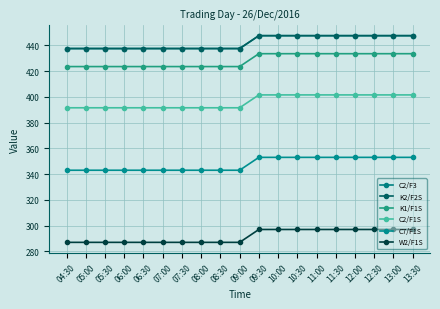

How many lines are shown in the chart?

6